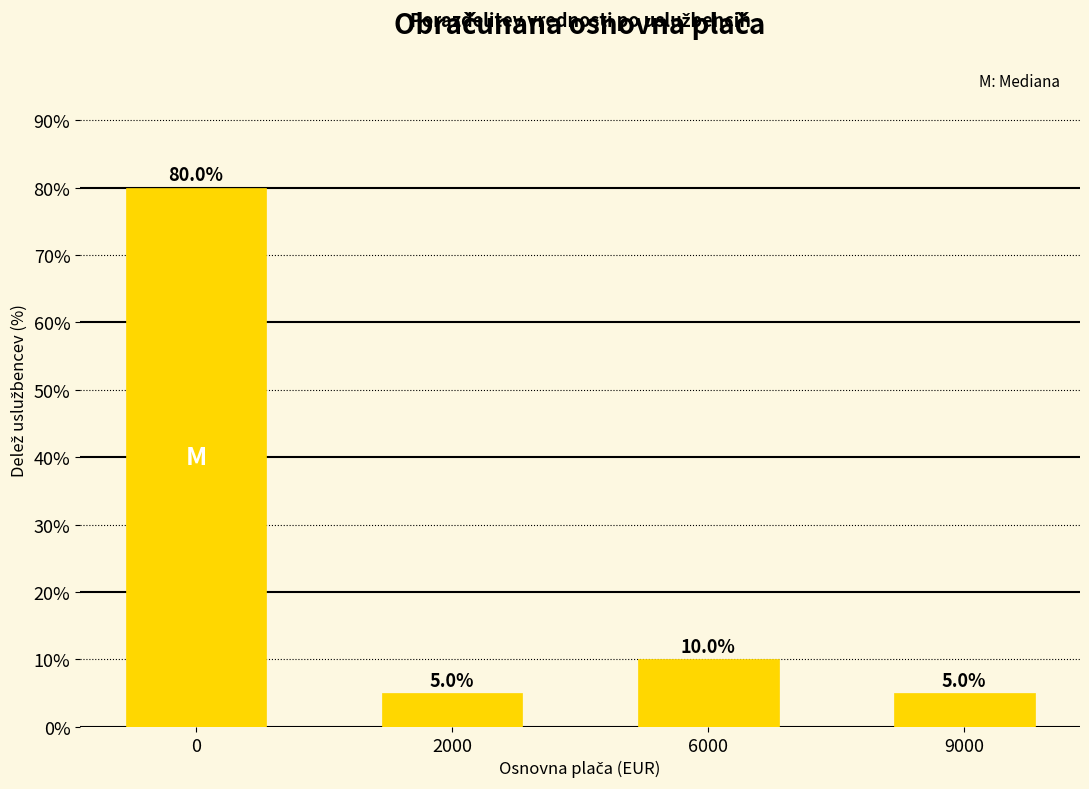

How many distinct data groups are displayed?

1